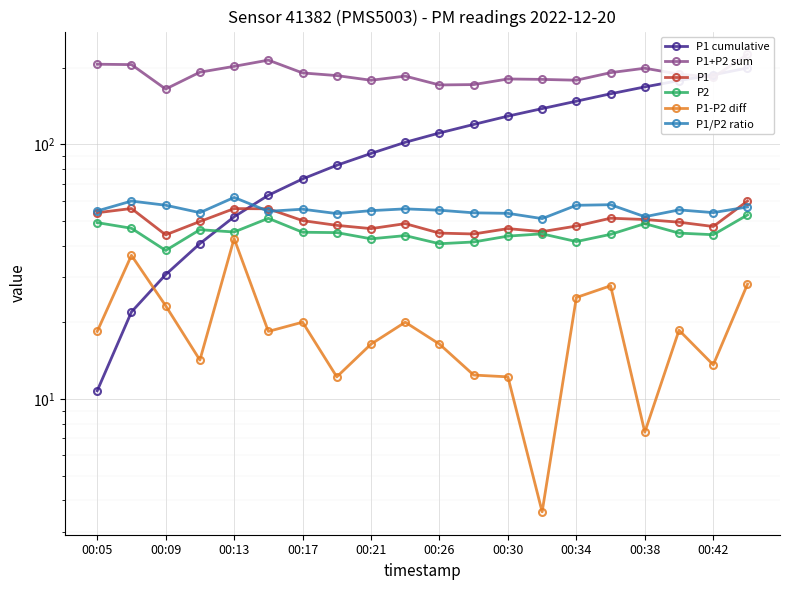

How many interior local valleys does the P1+P2 sum series have?

5